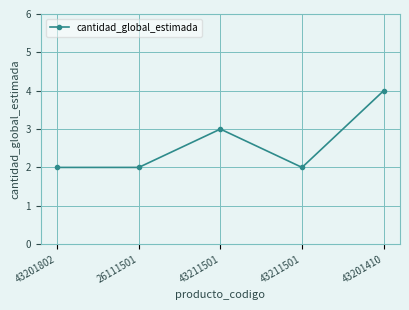

At which category does the data reach its first local valley?

43211501